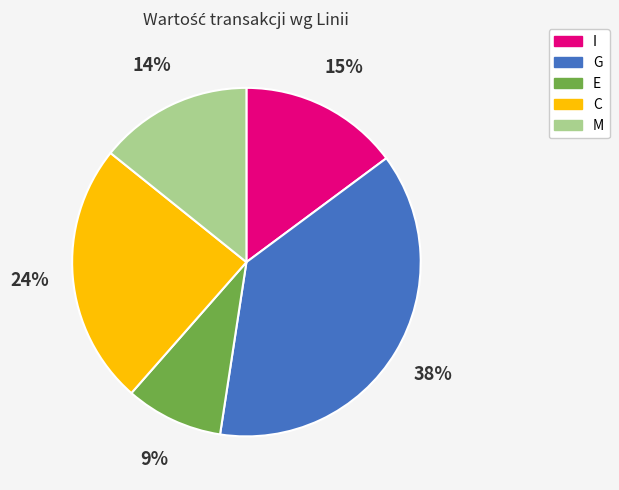

Is there any slice that represents more than half of the pie?

No